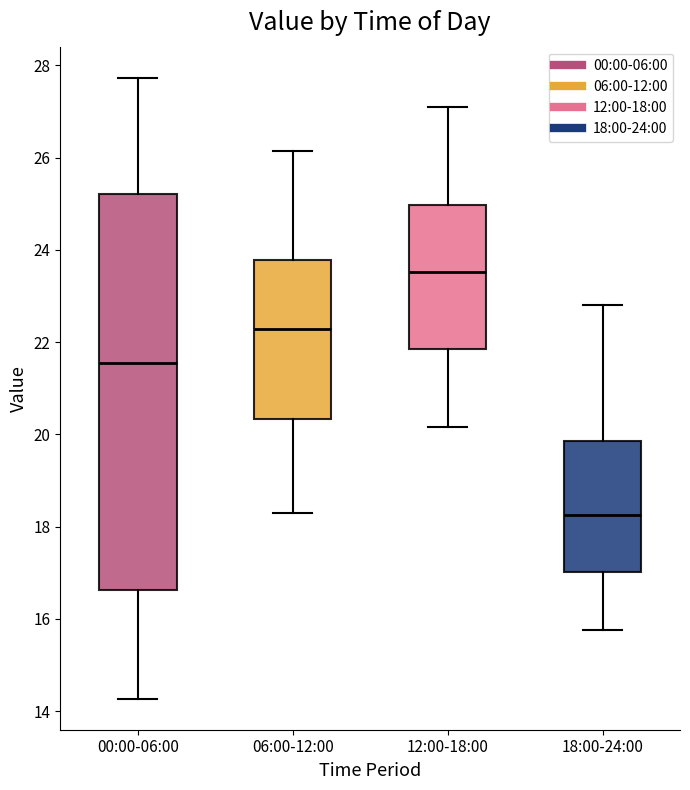

Reading left to right, read every box against the y-axis: the position of its median line, the range the box covers, and the ends of its whiskers. The values are not printed on the chart, so give them approximately, as read against the axis.

00:00-06:00: median 21.6, box 16.6 to 25.2, whiskers 14.2 to 27.8
06:00-12:00: median 22.2, box 20.4 to 23.8, whiskers 18.4 to 26.2
12:00-18:00: median 23.6, box 21.8 to 25.0, whiskers 20.2 to 27.2
18:00-24:00: median 18.2, box 17.0 to 19.8, whiskers 15.8 to 22.8